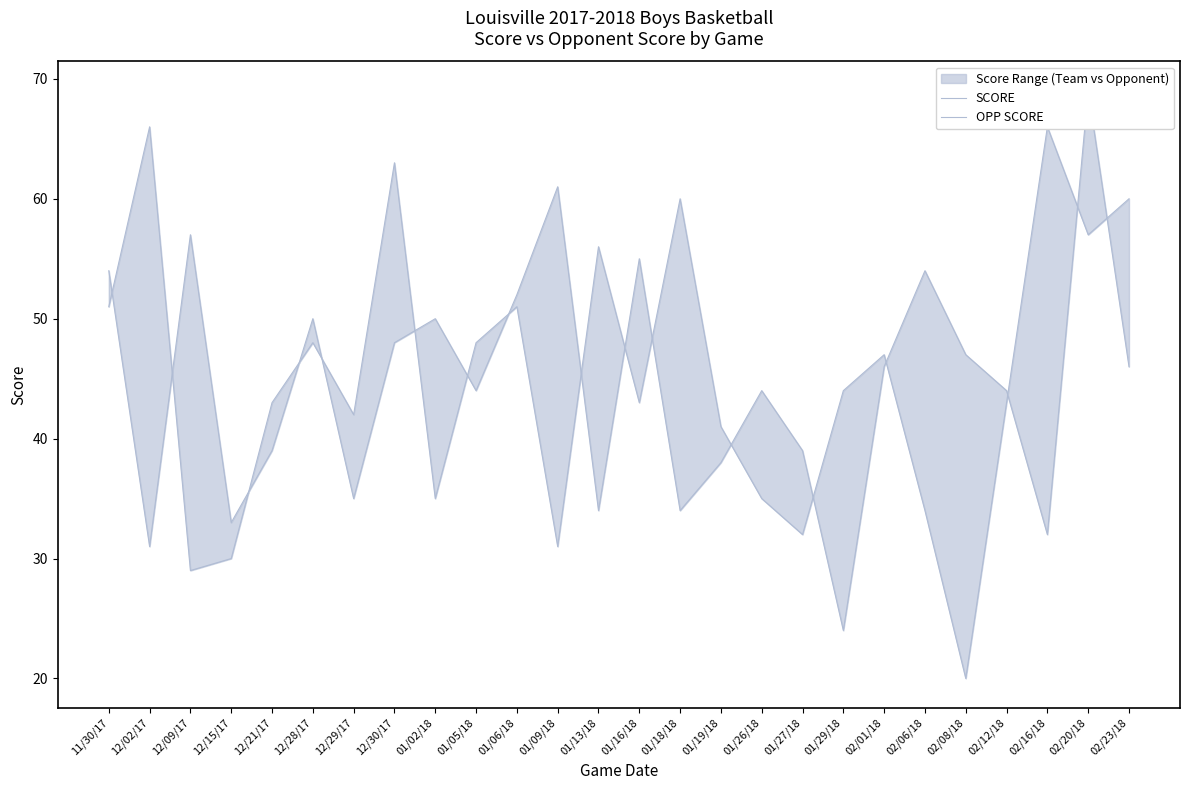

At which label is SCORE closest to 46?

02/01/18